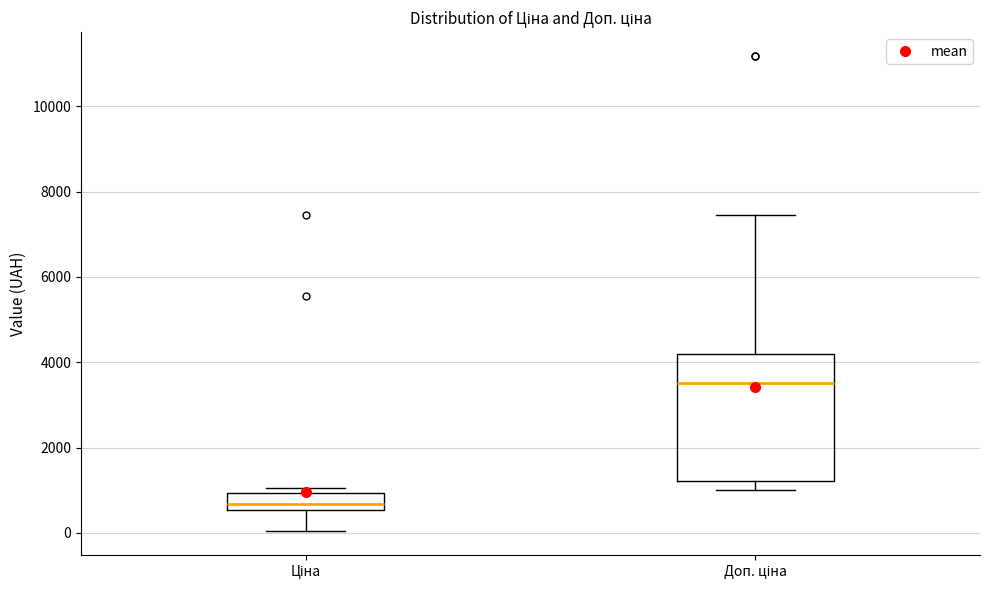

Where does the lower whisker of the box for Доп. ціна end on the y-axis? The values are not printed on the chart, so give them approximately, as read against the axis.

1000